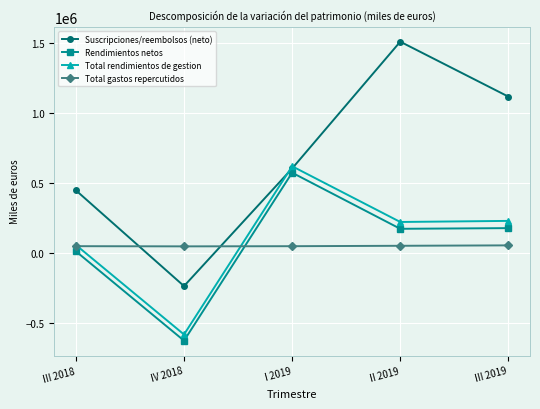

How many distinct data groups are displayed?

4